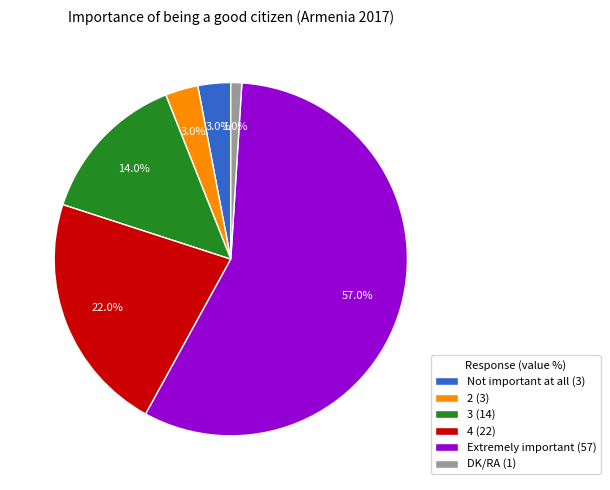

To the nearest percent, what is the average slice percentage?

17%